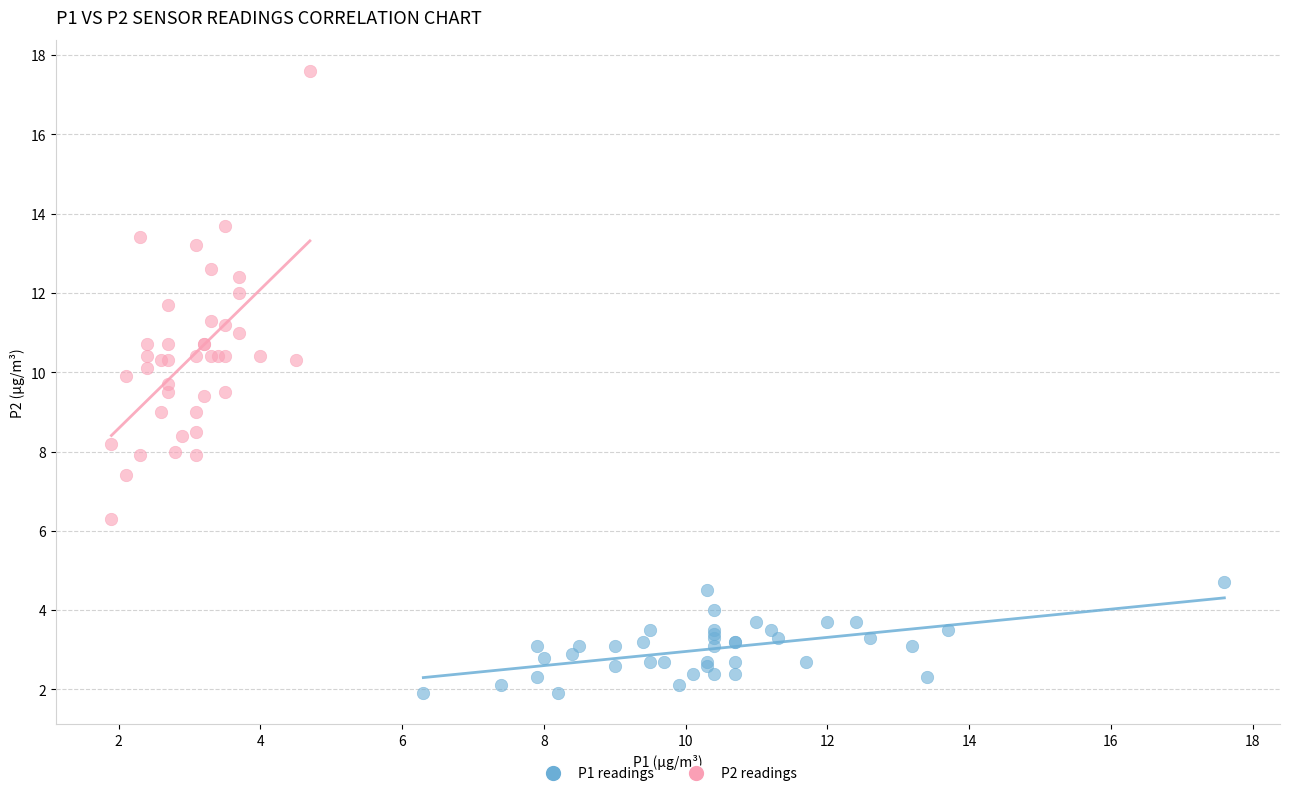

What are all the series names shown in the legend?

P1 readings, P2 readings